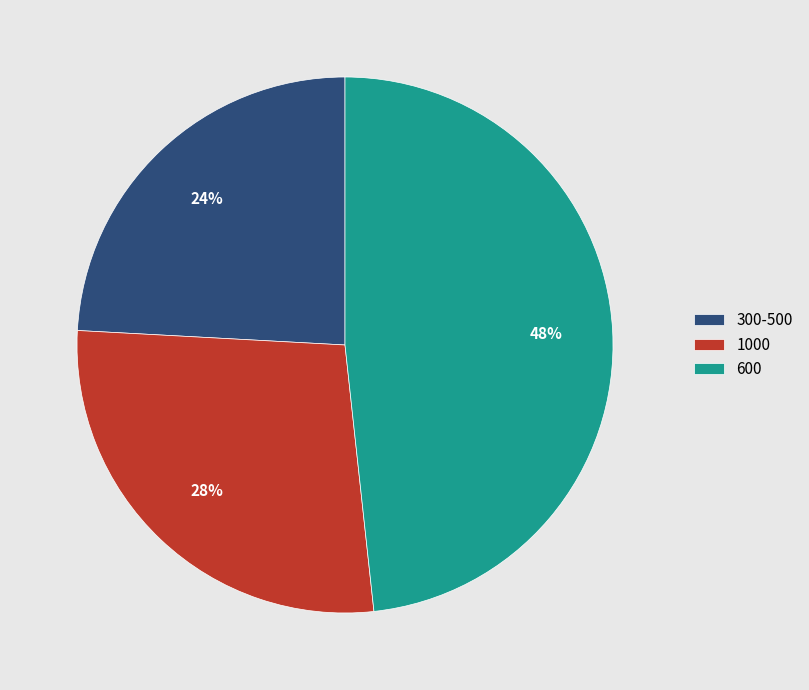

Do 300-500 and 1000 together represent more than half of the pie?

Yes